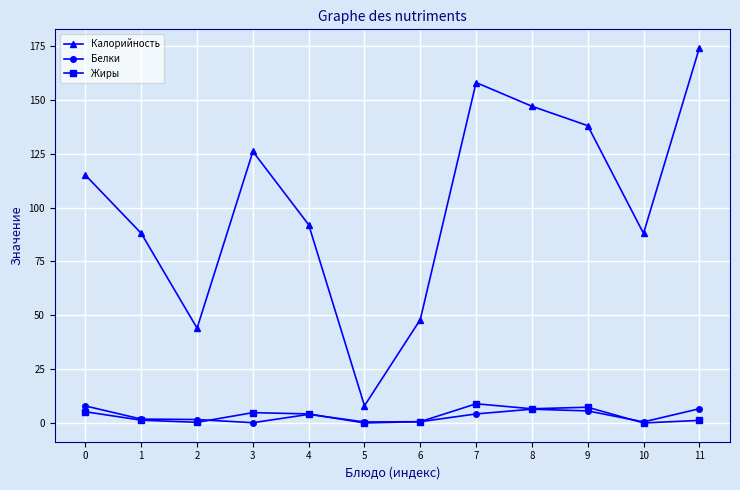

True or false: Калорийность and Белки intersect in this chart.

False